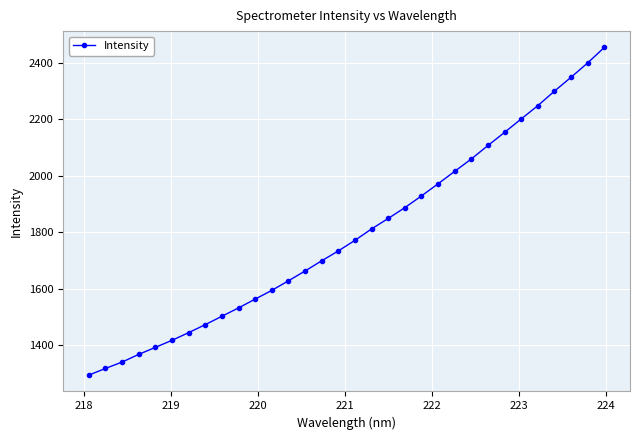

Reading left to right, what are all the values shown in this chart?

1293.1	1316.5	1339.3	1366.5	1391.4	1416.4	1443.6	1472.0	1501.7	1531.3	1562.6	1593.6	1627.5	1662.4	1698.5	1733.5	1771.1	1811.5	1848.7	1887.0	1928.6	1971.6	2015.8	2059.6	2107.3	2153.9	2201.5	2248.5	2300.0	2349.2	2400.1	2454.9